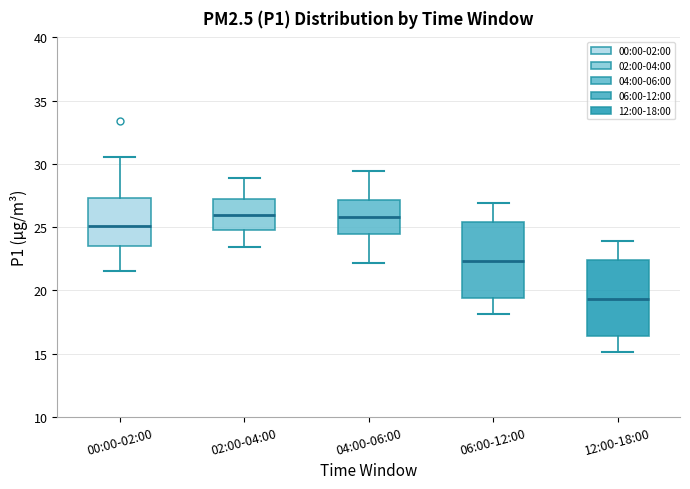

Reading left to right, read every box against the y-axis: the position of its median line, the range the box covers, and the ends of its whiskers. The values are not printed on the chart, so give them approximately, as read against the axis.

00:00-02:00: median 25.0, box 23.5 to 27.5, whiskers 21.5 to 30.5
02:00-04:00: median 26.0, box 24.5 to 27.0, whiskers 23.5 to 29.0
04:00-06:00: median 26.0, box 24.5 to 27.0, whiskers 22.0 to 29.5
06:00-12:00: median 22.5, box 19.5 to 25.5, whiskers 18.0 to 27.0
12:00-18:00: median 19.5, box 16.5 to 22.5, whiskers 15.0 to 24.0